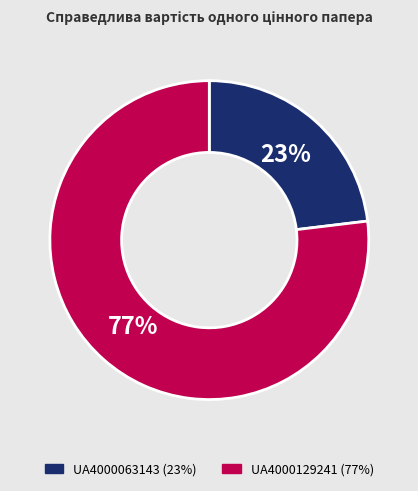

To the nearest percent, what percentage of the pie is UA4000129241?

77%